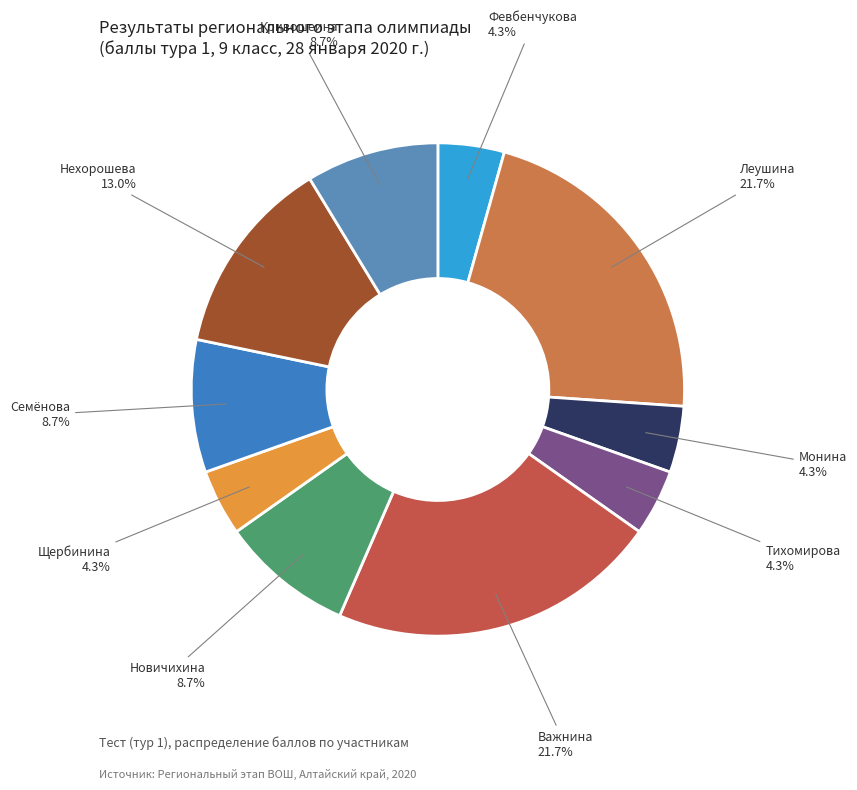

Does any single category account for the majority?

No